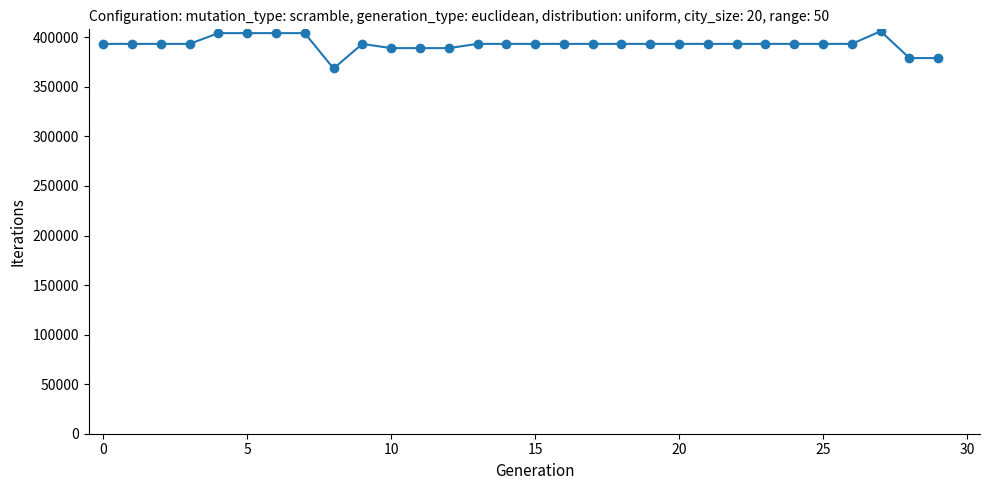

True or false: the data has more than 0 interior local peaks.

True